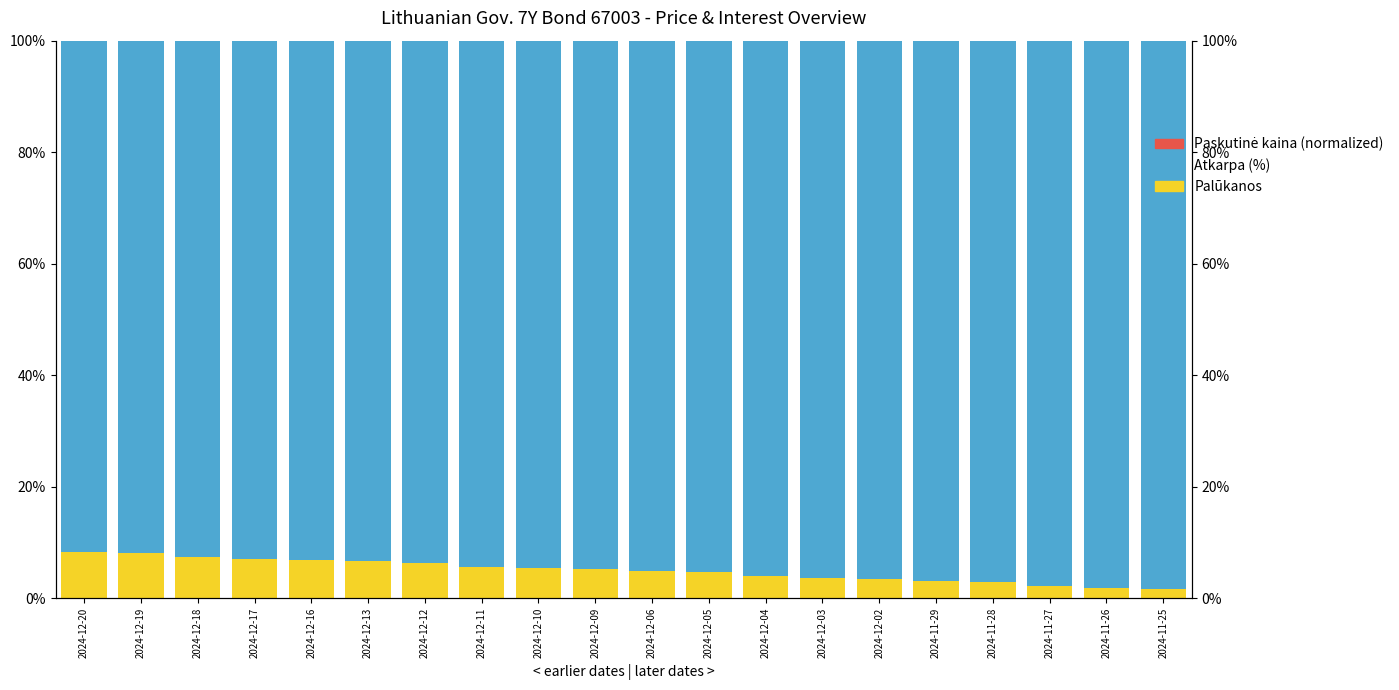

At which label does Paskutinė kaina (normalized) first exceed 0?

2024-12-20